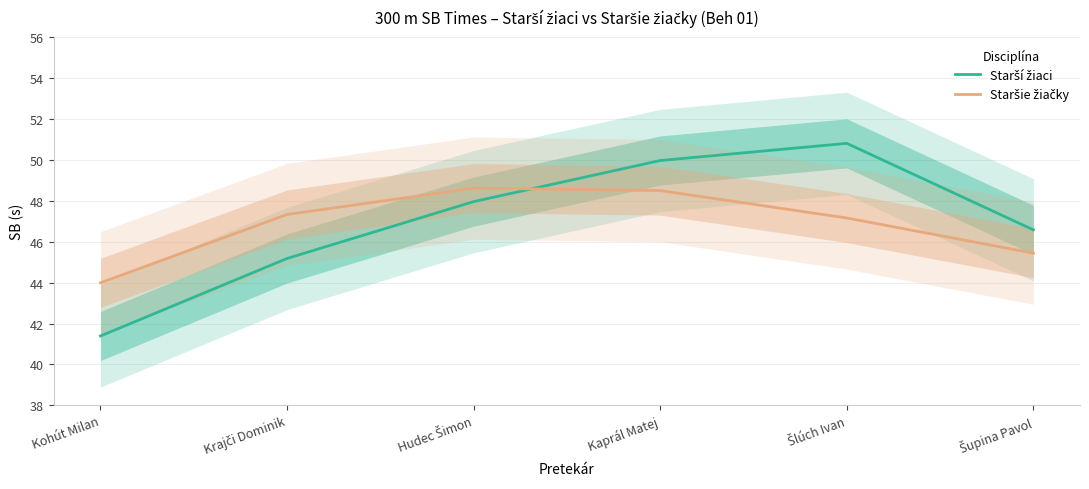

What is the difference between the second highest and second lowest values in the Staršie žiačky series?

3.1